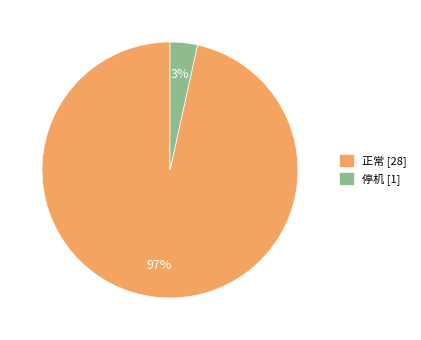

How many segments does this pie chart have?

2